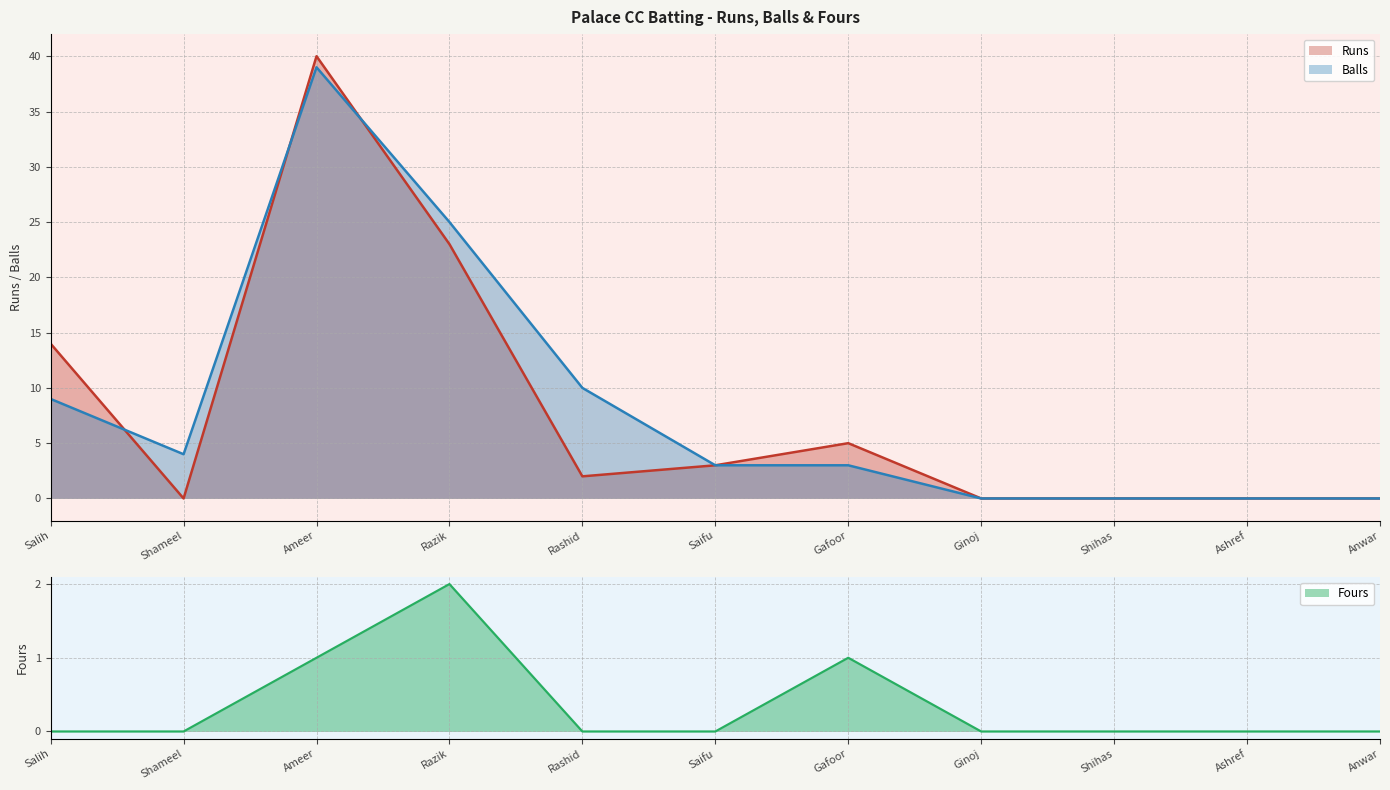

Count the number of categories in the chart.

11